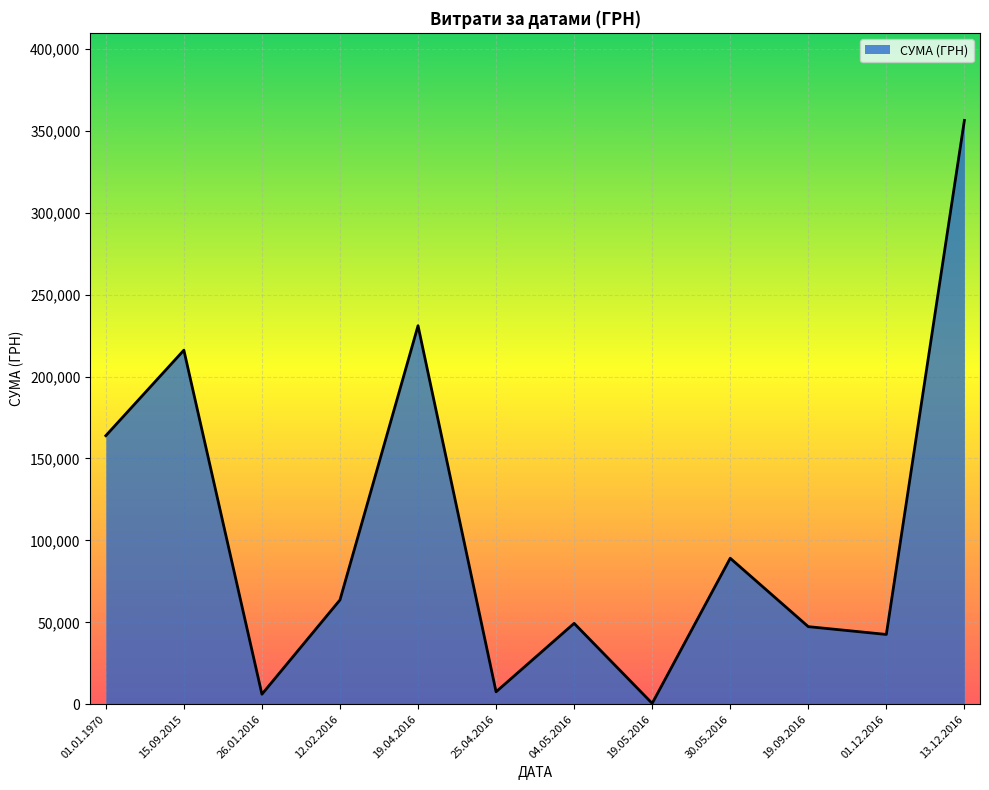

True or false: the data shows 156035.8 at 30.05.2016.

False